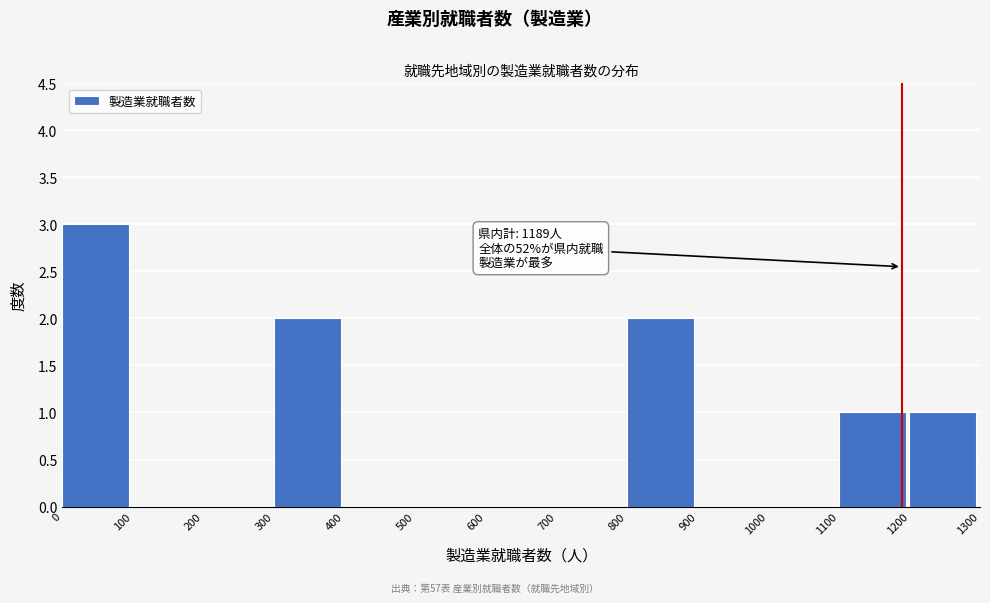

Which range on the x-axis has the tallest bar?

0 to 100